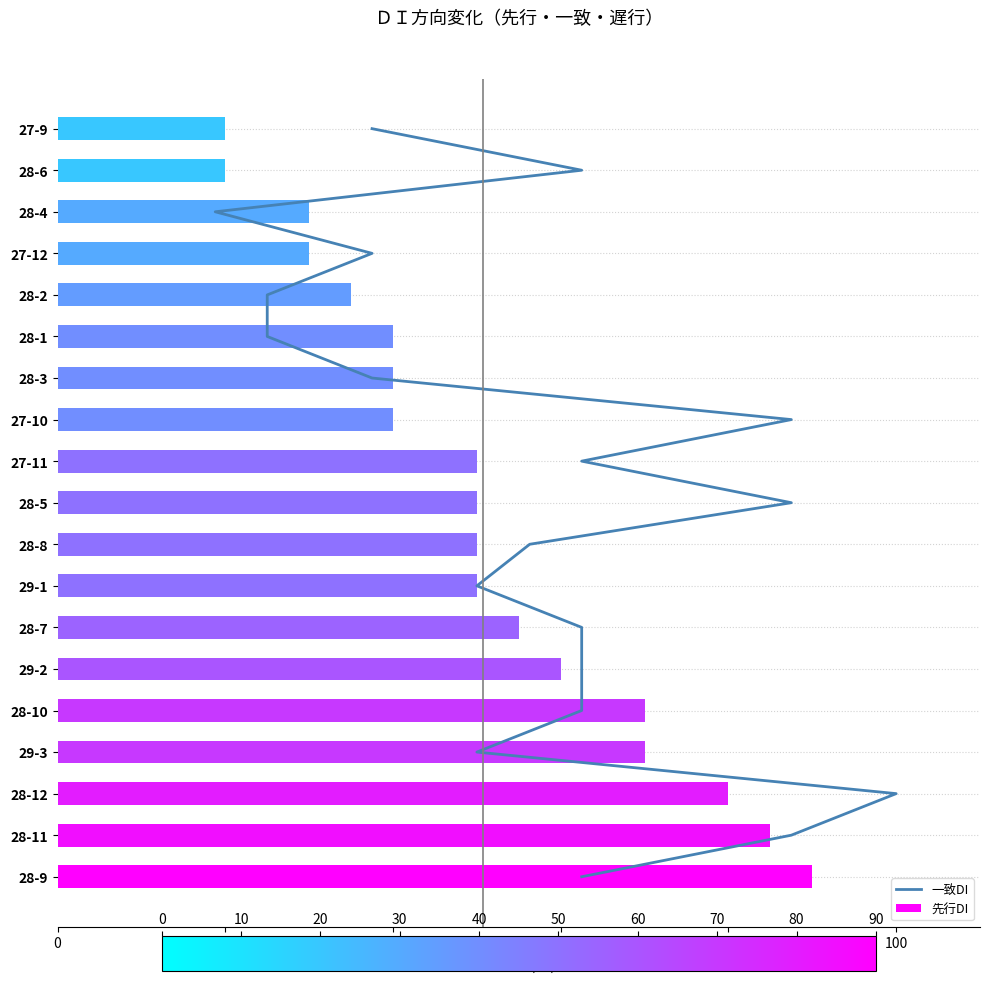

Rank the series by their average value, from lowest to highest.

一致DI, 先行DI